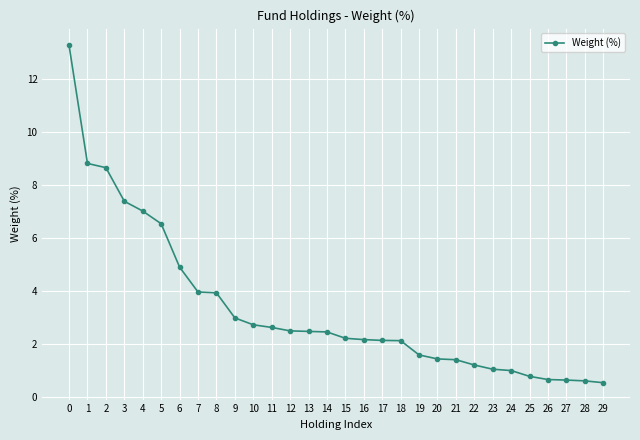

Approximately how many times larger is the value at 2 compared to 5?

1.3